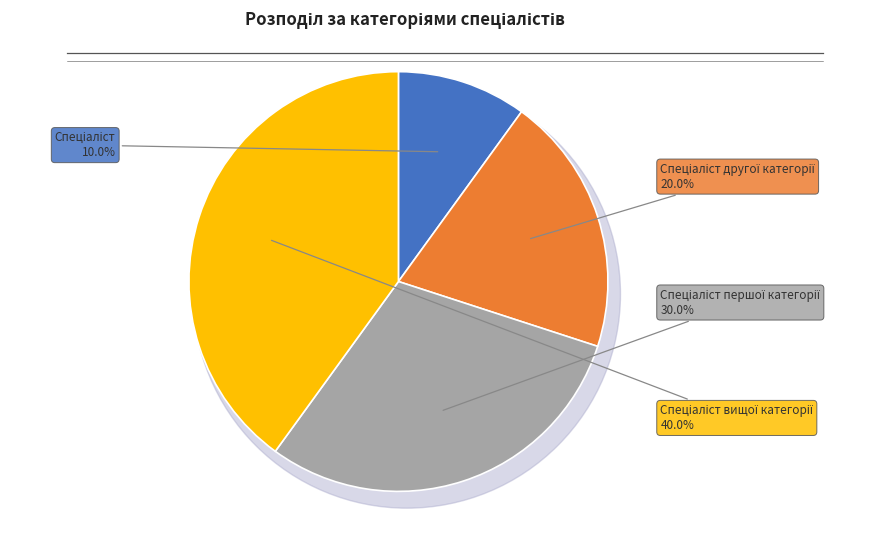

To the nearest percent, what portion does Спеціаліст вищої категорії represent?

40%